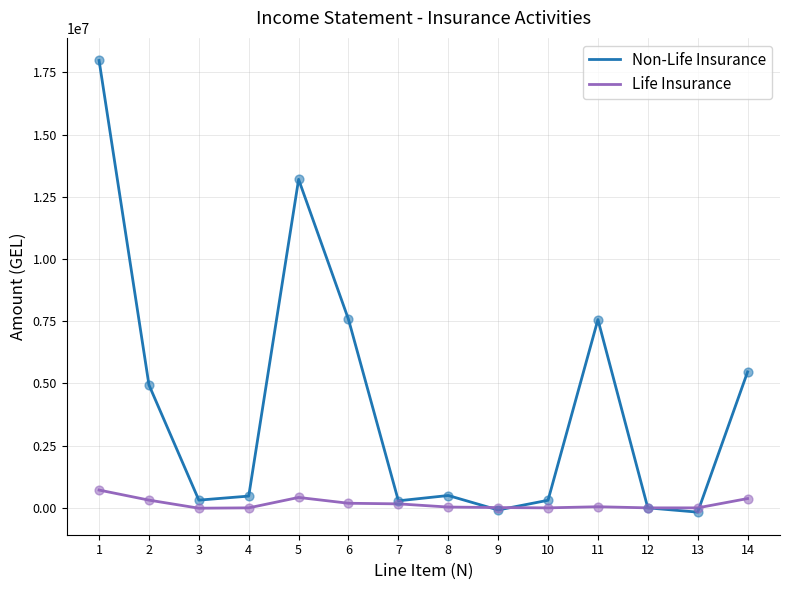

What is the total value across all series at 5?

13623031.6